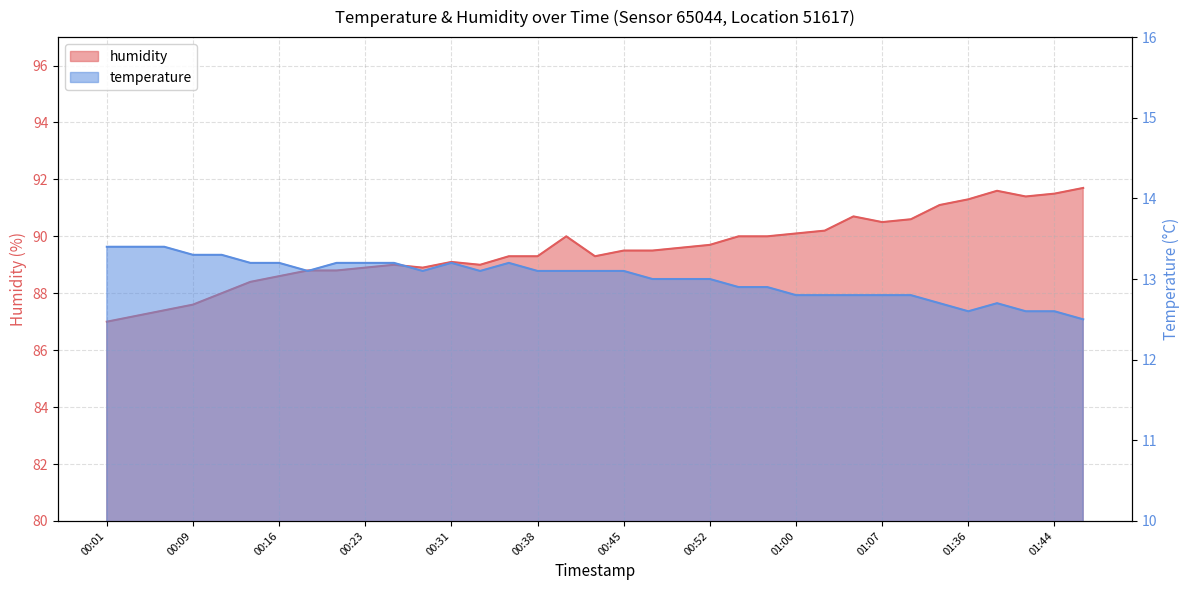

At which label is temperature closest to 12?

01:49